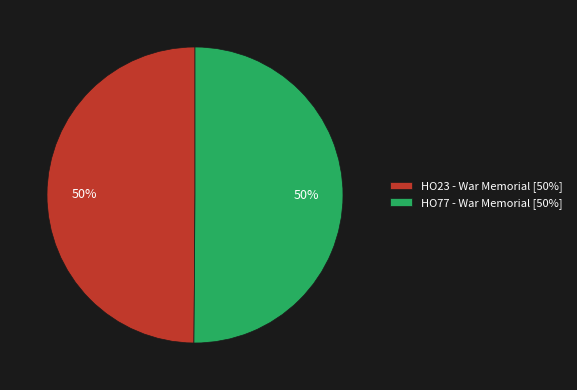

Count the number of slices in the pie.

2